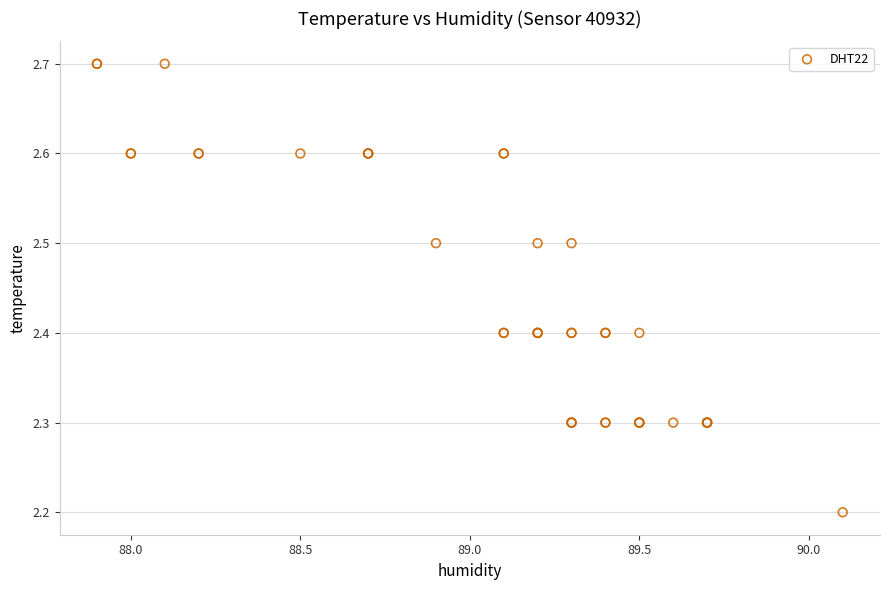

What Y value in the scatter plot is closest to 2?

2.2